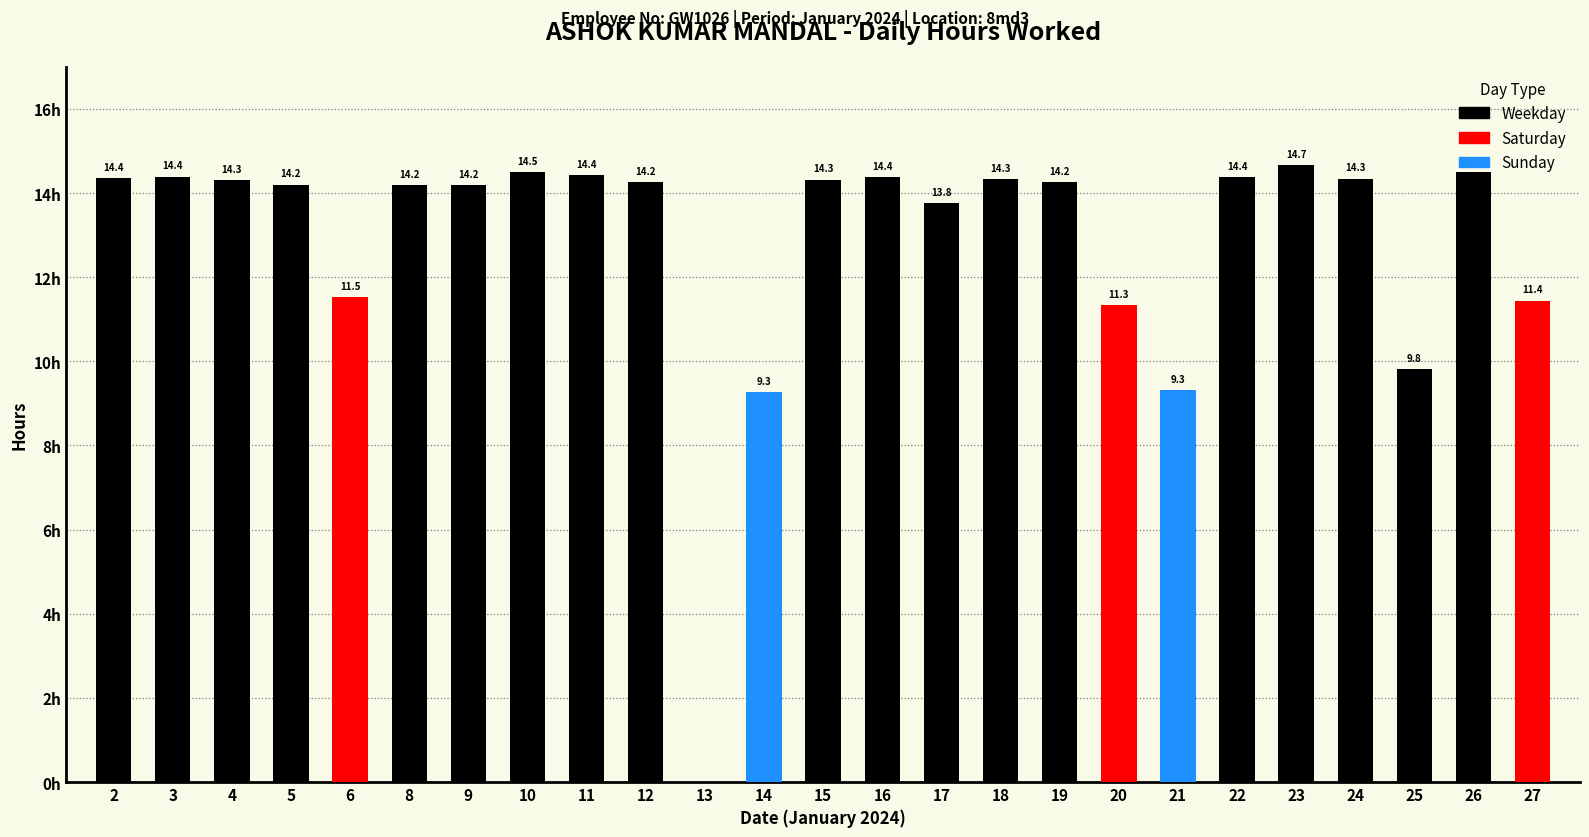

Reading left to right, what are all the values shown in this chart?

Weekday: 2=14.4	3=14.4	4=14.3	5=14.2	6=0.0	8=14.2	9=14.2	10=14.5	11=14.4	12=14.2	13=0.0	14=0.0	15=14.3	16=14.4	17=13.8	18=14.3	19=14.2	20=0.0	21=0.0	22=14.4	23=14.7	24=14.3	25=9.8	26=14.5	27=0.0
Saturday: 2=0.0	3=0.0	4=0.0	5=0.0	6=11.5	8=0.0	9=0.0	10=0.0	11=0.0	12=0.0	13=0.0	14=0.0	15=0.0	16=0.0	17=0.0	18=0.0	19=0.0	20=11.3	21=0.0	22=0.0	23=0.0	24=0.0	25=0.0	26=0.0	27=11.4
Sunday: 2=0.0	3=0.0	4=0.0	5=0.0	6=0.0	8=0.0	9=0.0	10=0.0	11=0.0	12=0.0	13=0.0	14=9.3	15=0.0	16=0.0	17=0.0	18=0.0	19=0.0	20=0.0	21=9.3	22=0.0	23=0.0	24=0.0	25=0.0	26=0.0	27=0.0